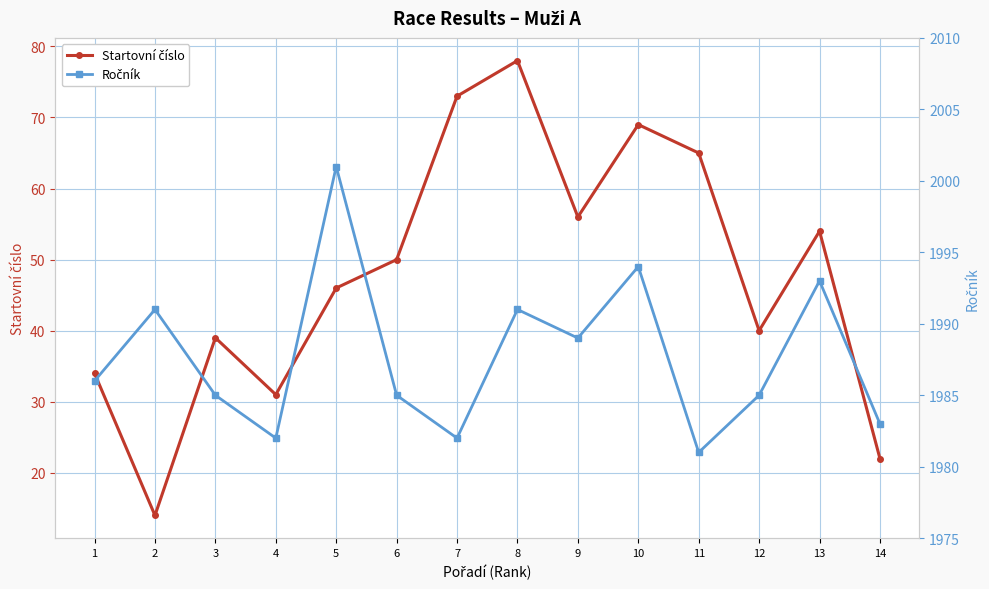

At how many categories does at least one series exceed 718?

14